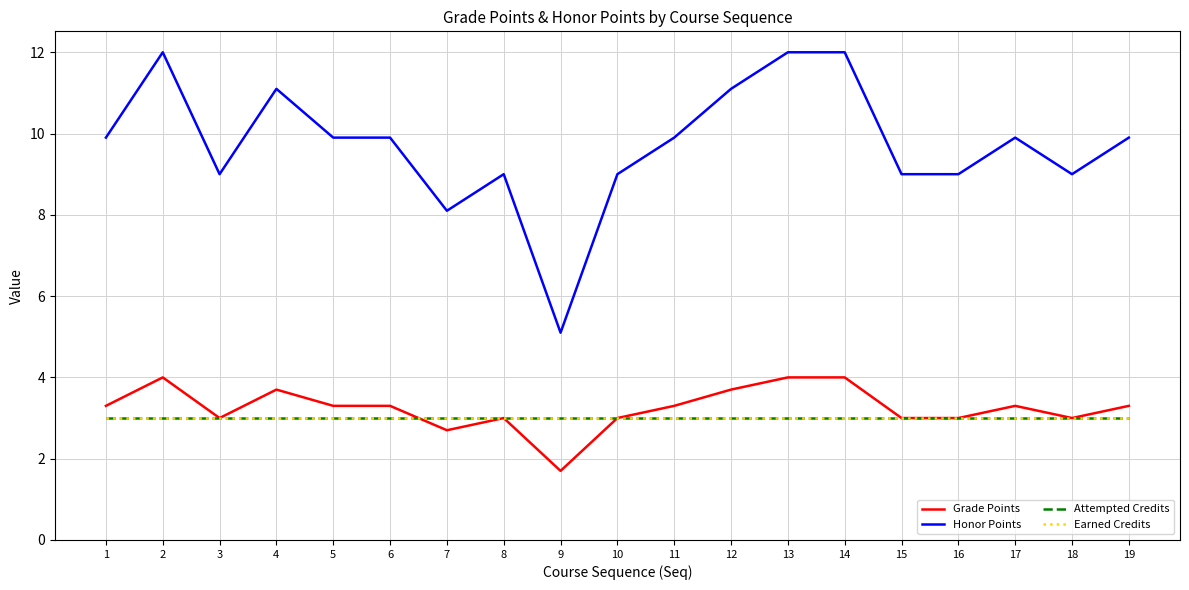

Does the chart have visible grid lines?

Yes